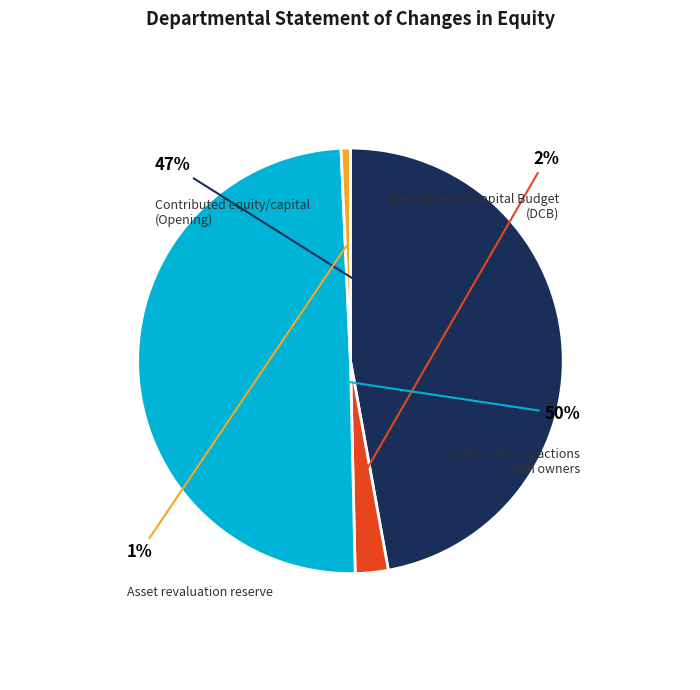

What is the smallest slice in the pie chart?

Asset revaluation reserve